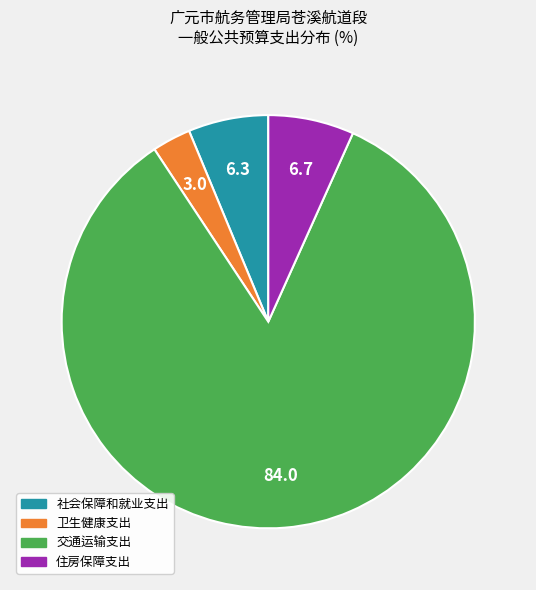

Which category has the biggest portion of the pie?

交通运输支出